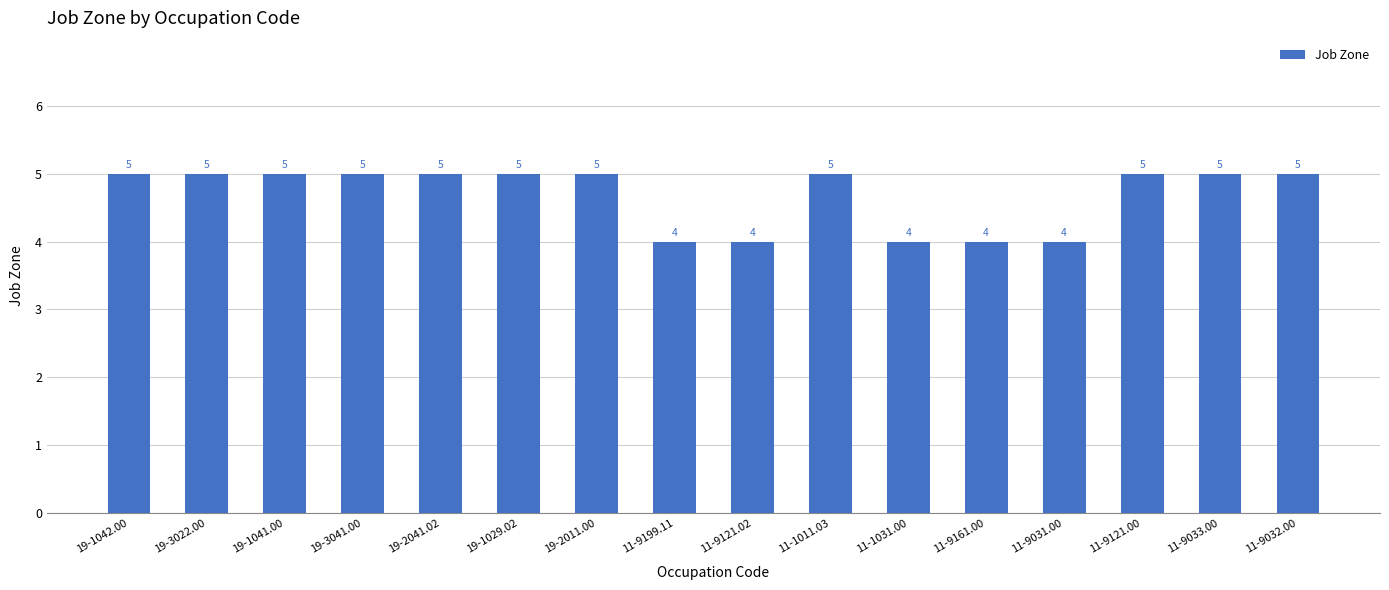

What is the ratio of the value at 11-9121.02 to the value at 19-1042.00?

0.8